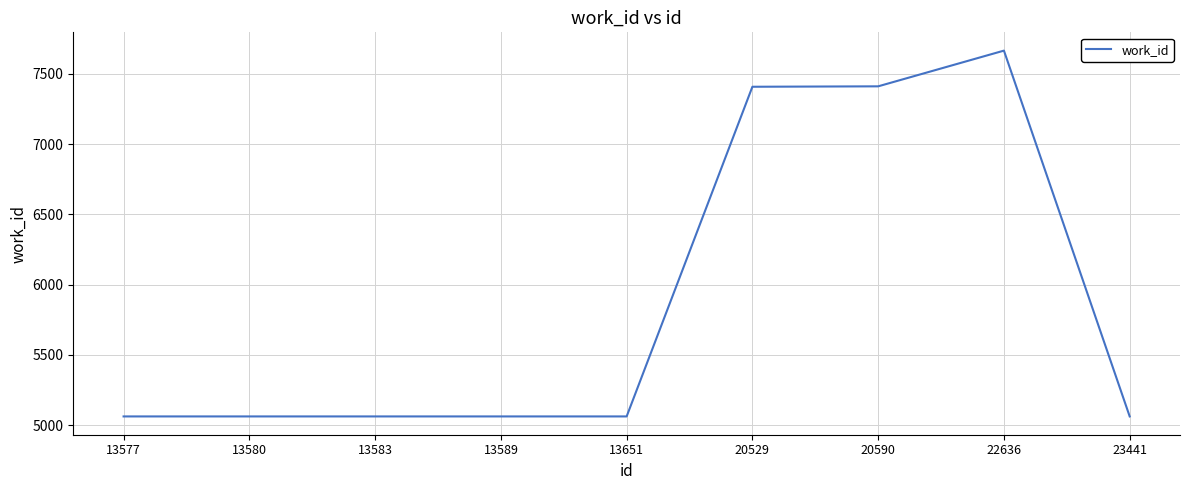

What is the change in value from 13583 to 22636?

+2602